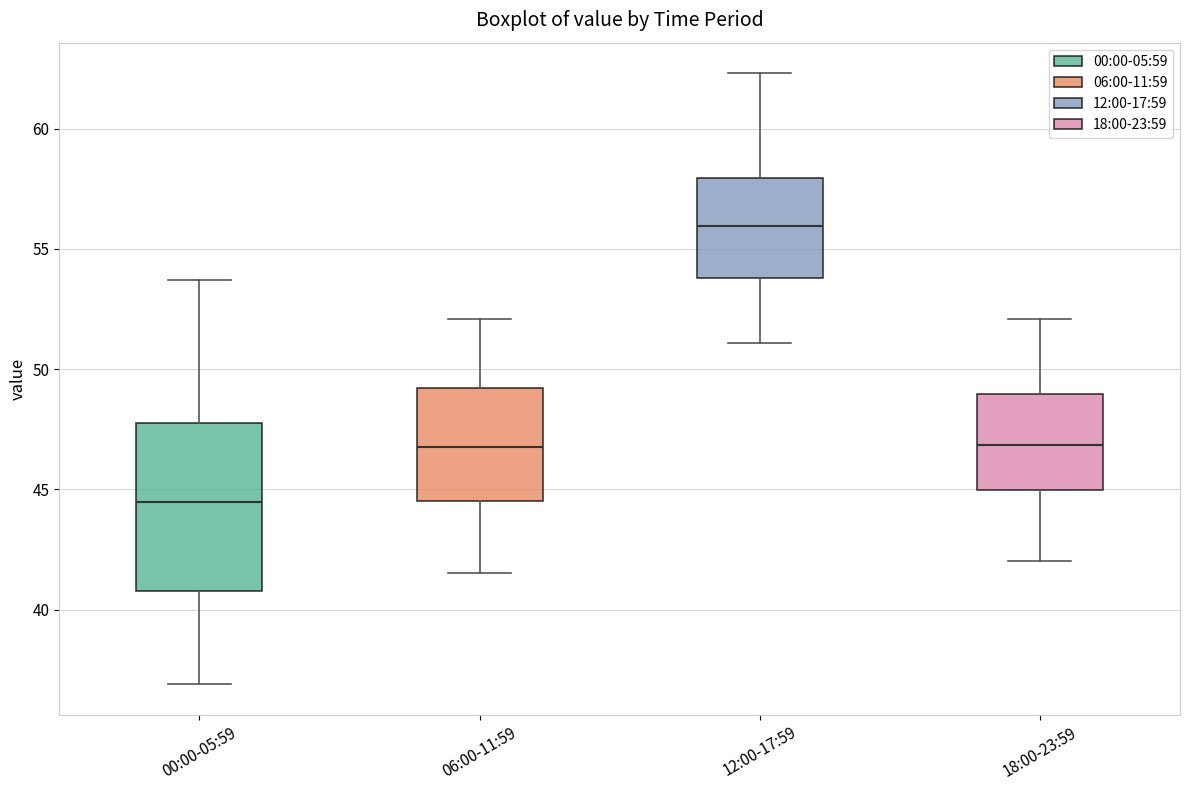

Which box's median line is the highest?

12:00-17:59